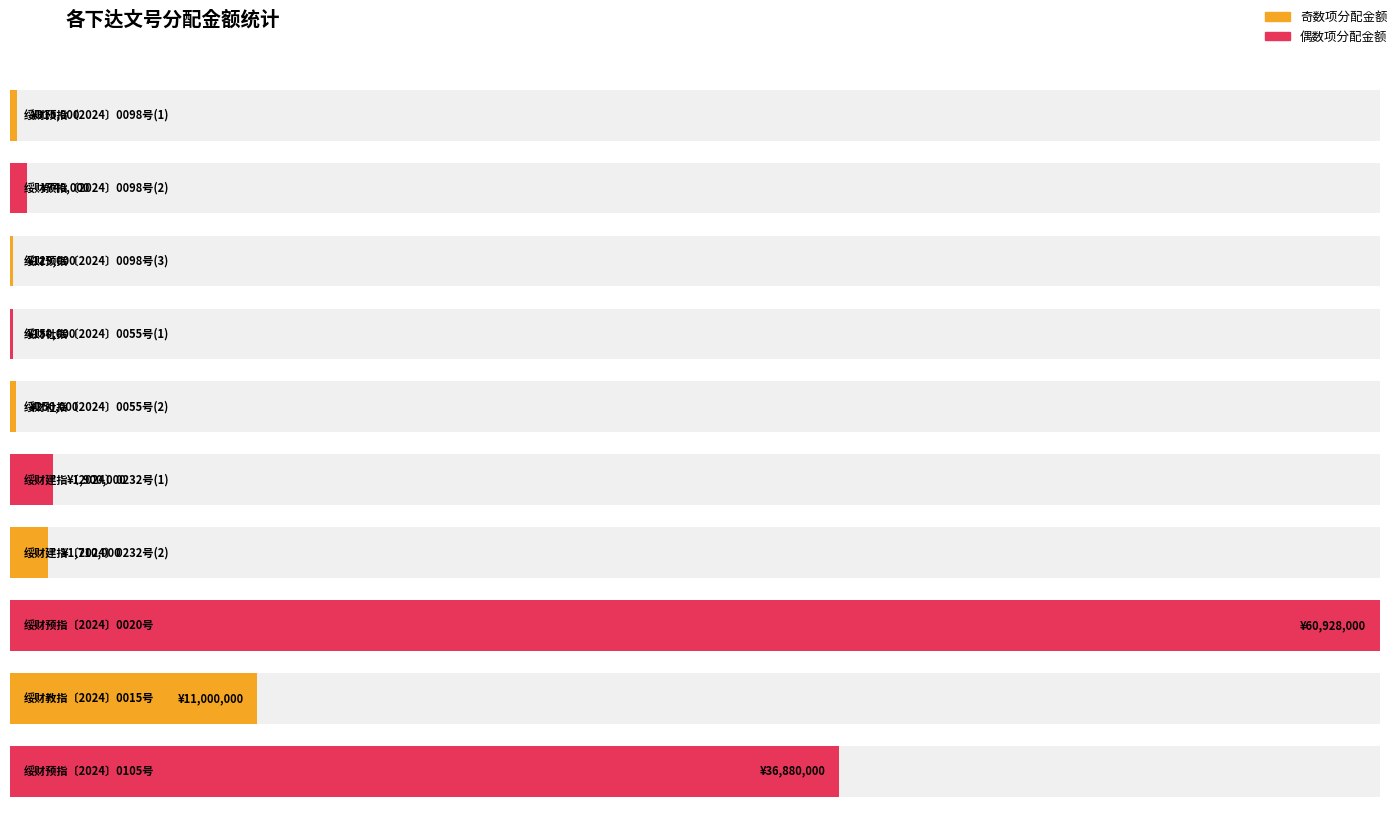

Does the chart contain stacked bars?

No